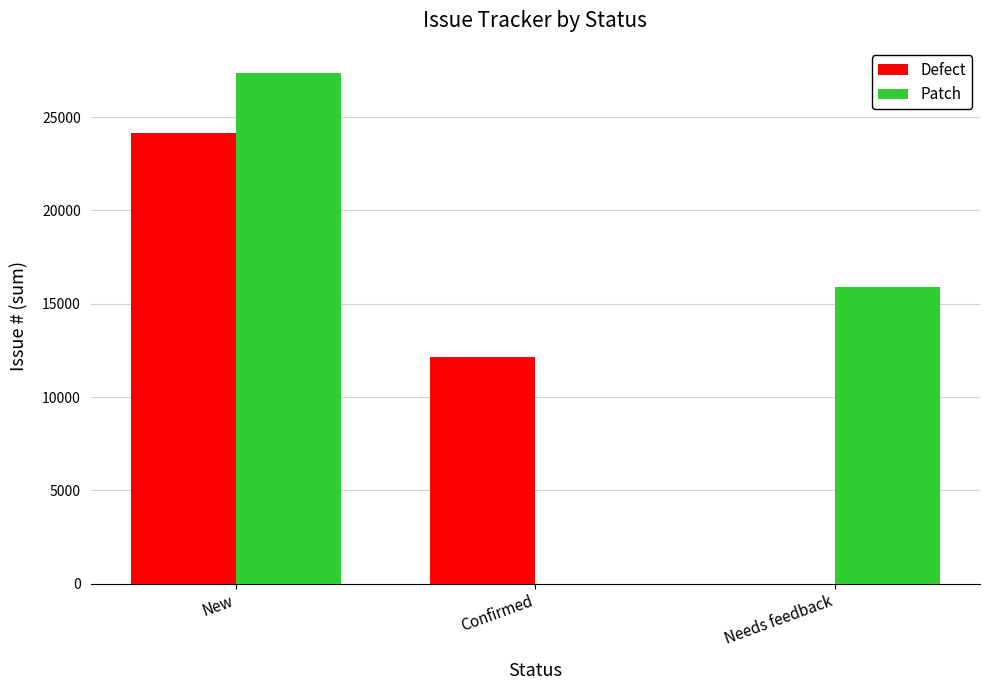

The value of Patch at Confirmed is 0. True or false?

True